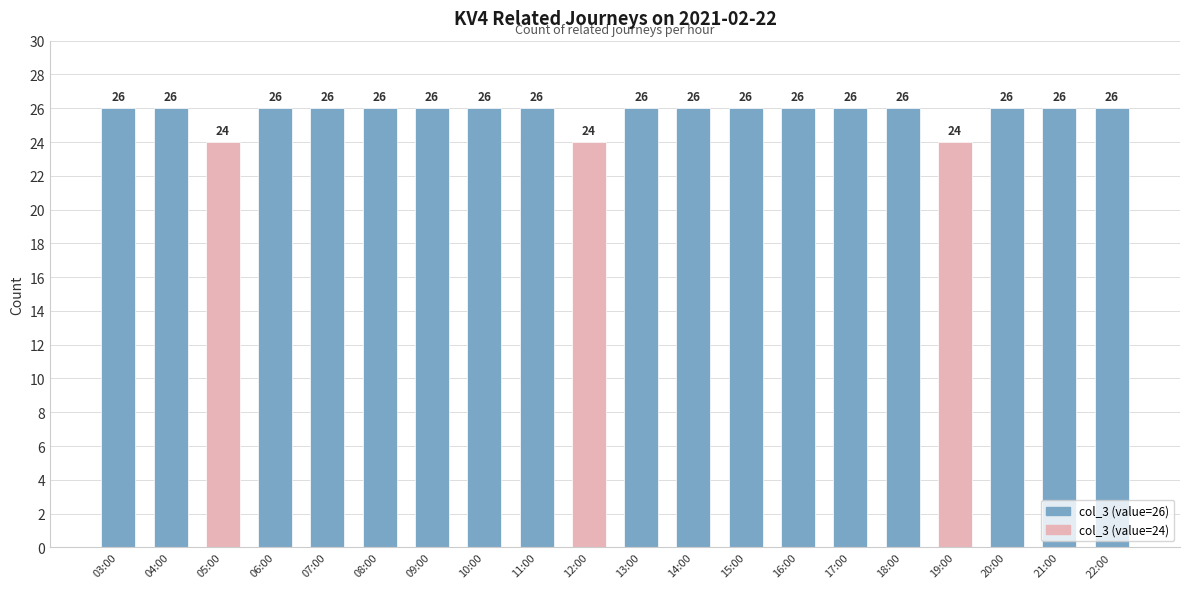

What is the difference between the maximum and second lowest values?

2